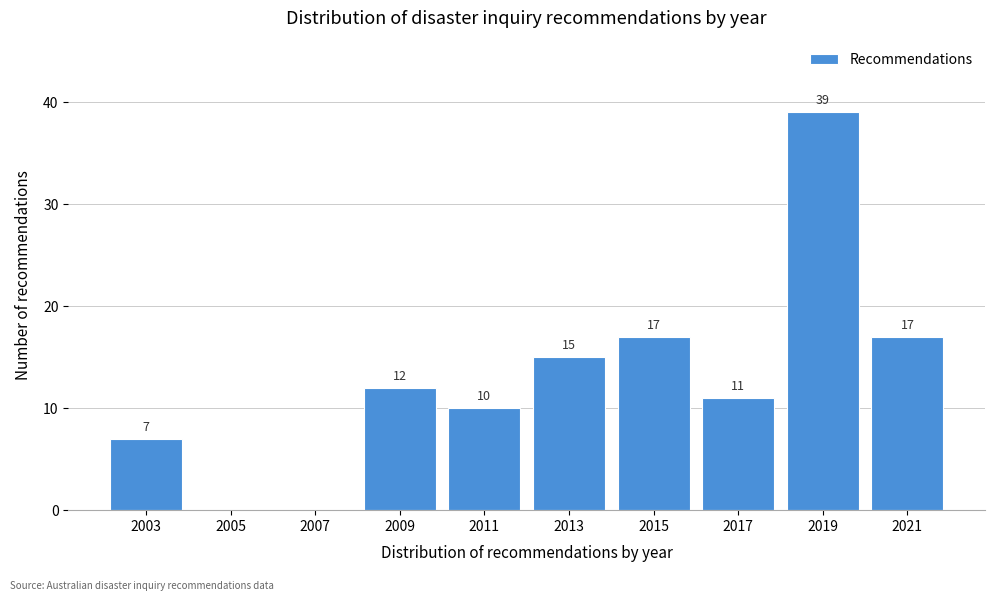

Reading left to right, extract all data points from this chart.

2003=7	2005=0	2007=0	2009=12	2011=10	2013=15	2015=17	2017=11	2019=39	2021=17